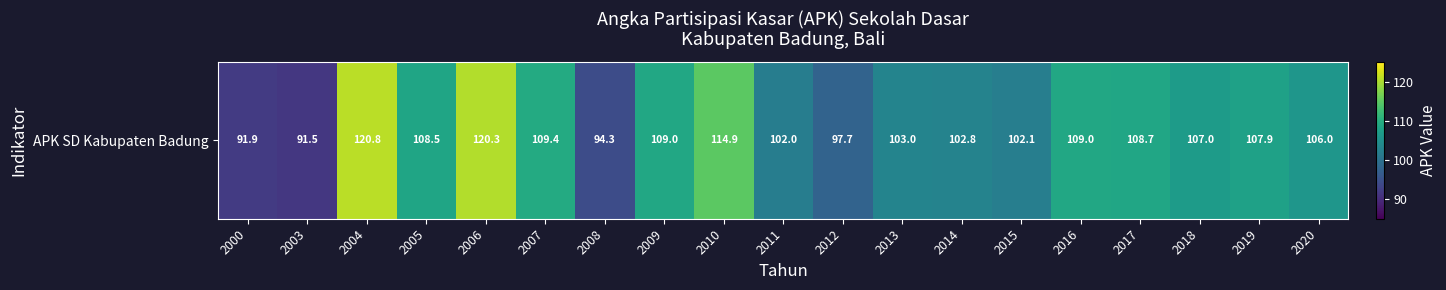

True or false: the data shows 102.8 at 2014.

True